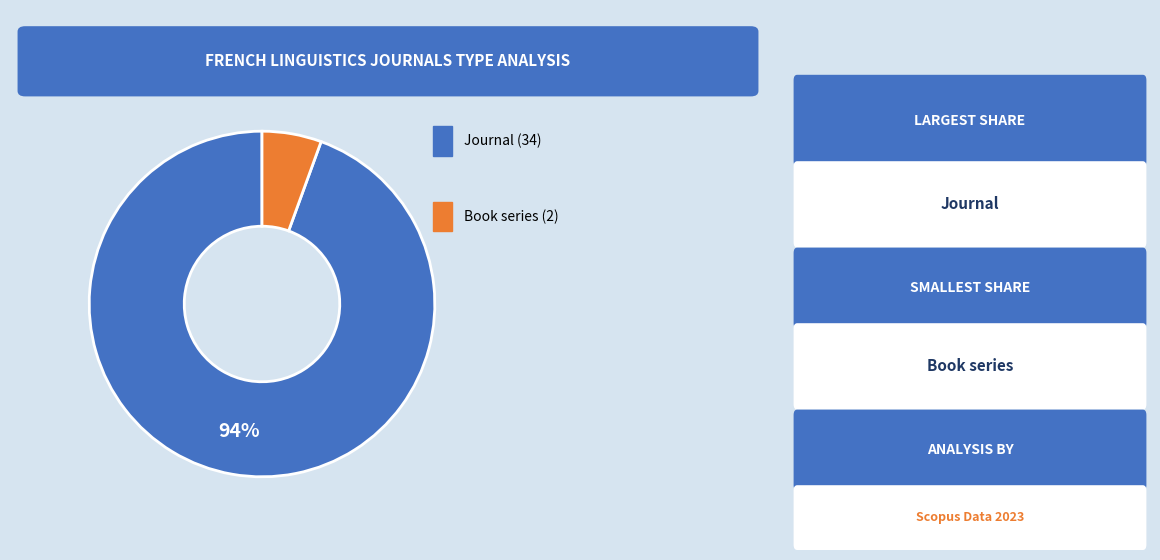

Is there any slice that represents more than half of the pie?

Yes